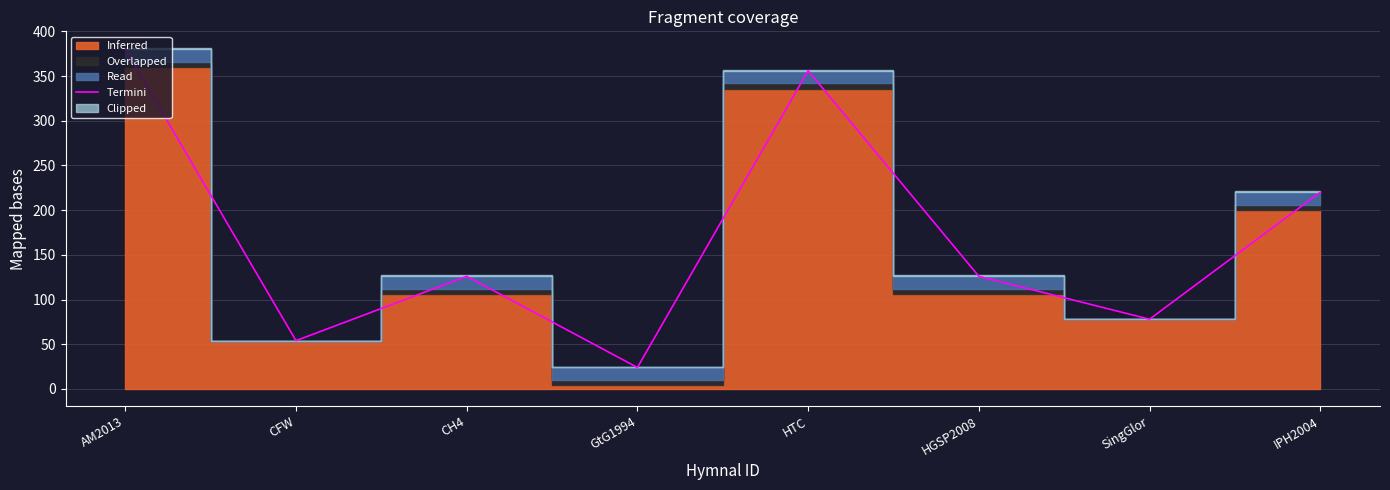

What is the difference between the second highest and minimum values?

332